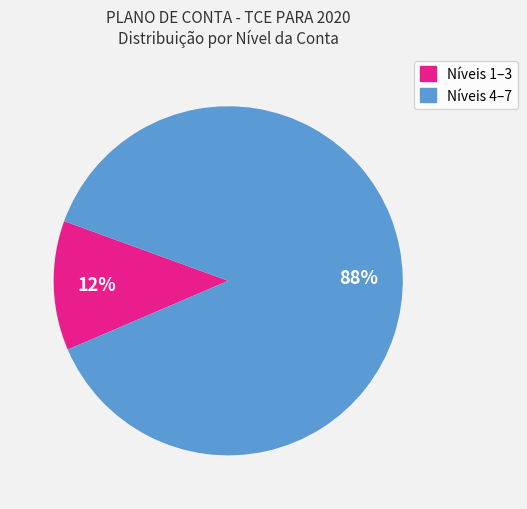

Does any single category account for the majority?

Yes